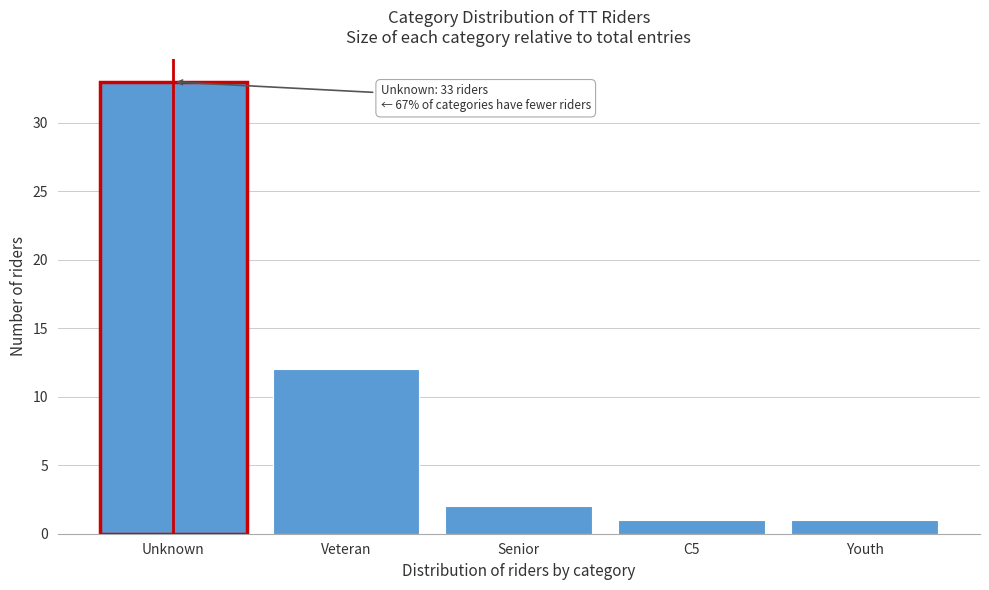

Reading right to left, transcribe all the data shown in this chart.

Youth=1	C5=1	Senior=2	Veteran=12	Unknown=33